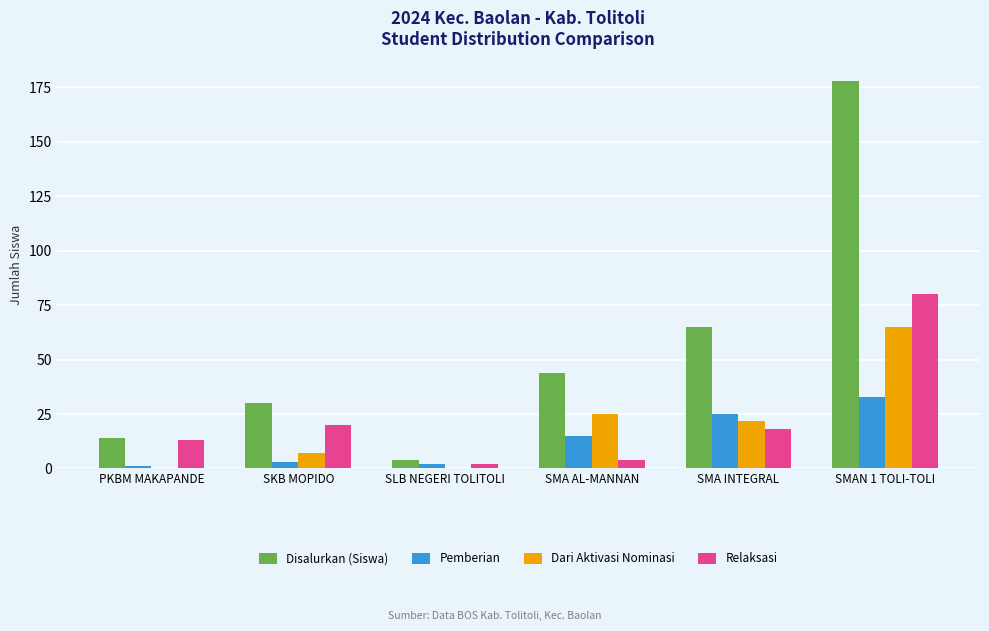

Reading left to right, what are all the values shown in this chart?

Disalurkan (Siswa): 14	30	4	44	65	178
Pemberian: 1	3	2	15	25	33
Dari Aktivasi Nominasi: 0	7	0	25	22	65
Relaksasi: 13	20	2	4	18	80